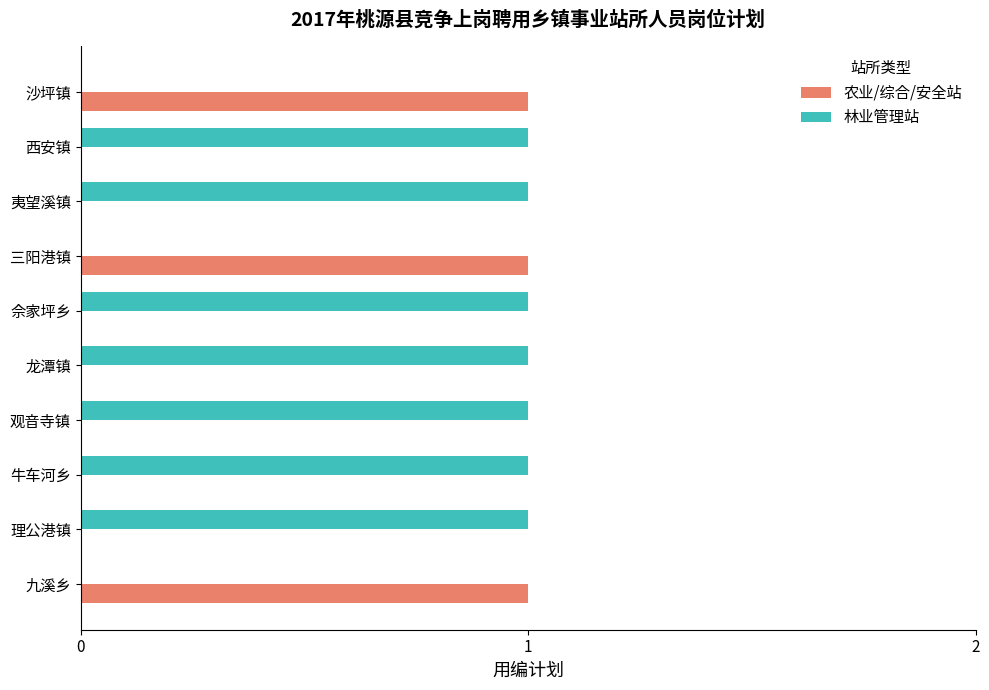

How many categories are shown in the chart?

10